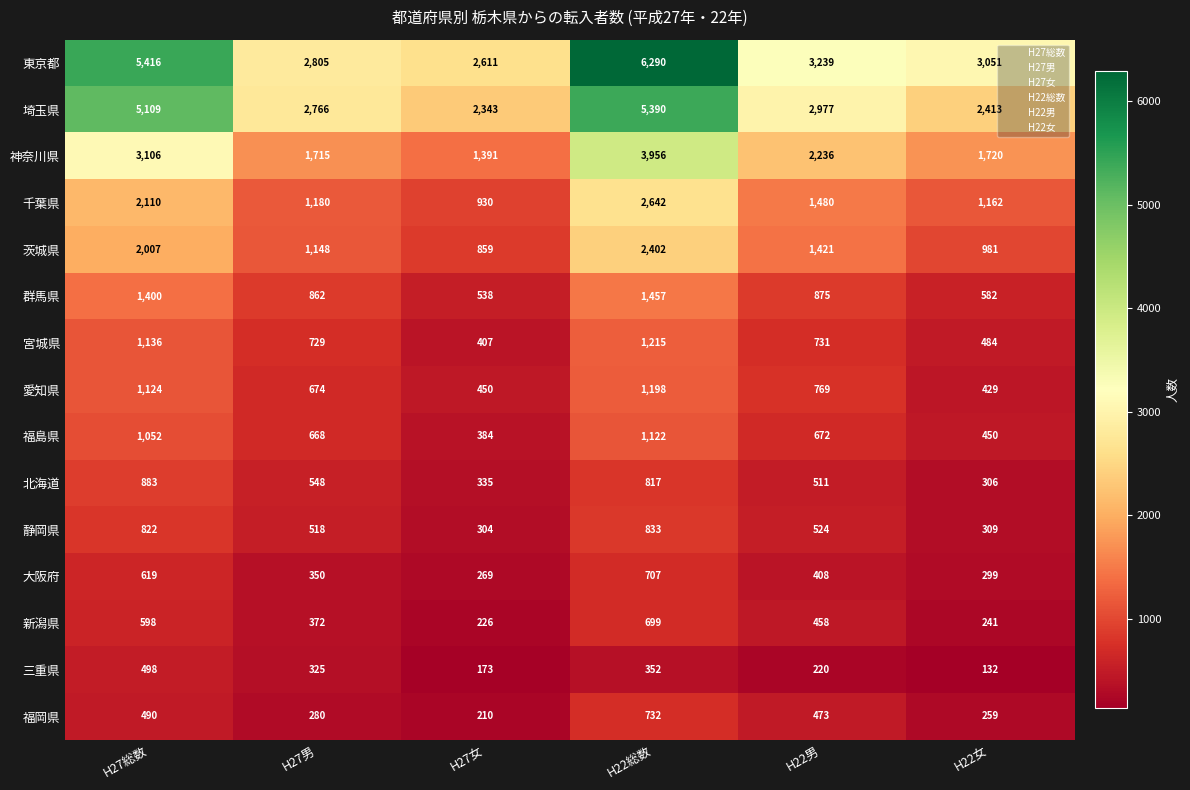

What is the sum of all 大阪府 values?

2652